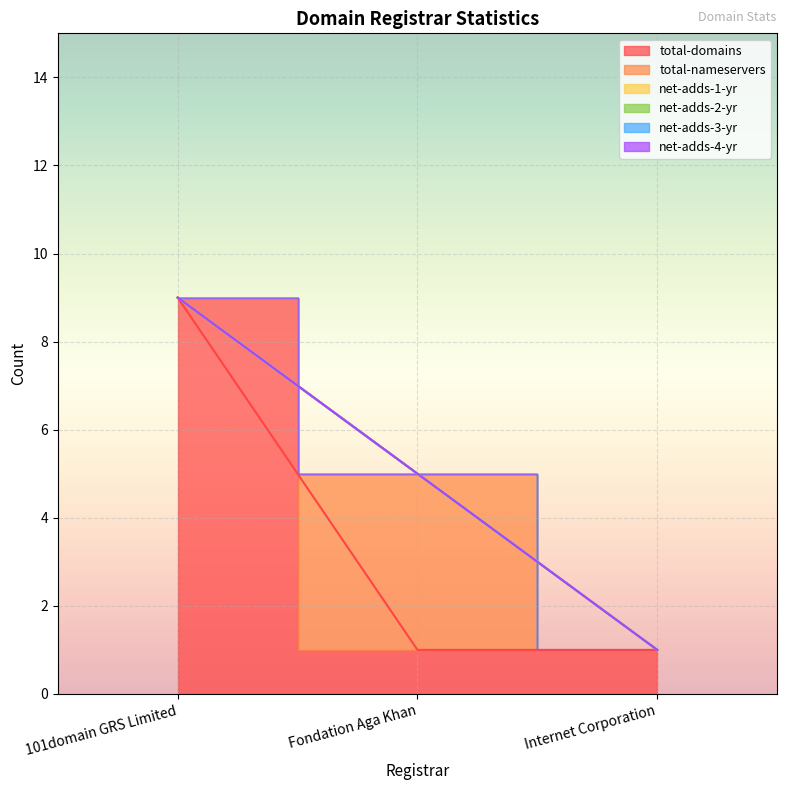

Does the chart display data point markers on the line(s)?

No